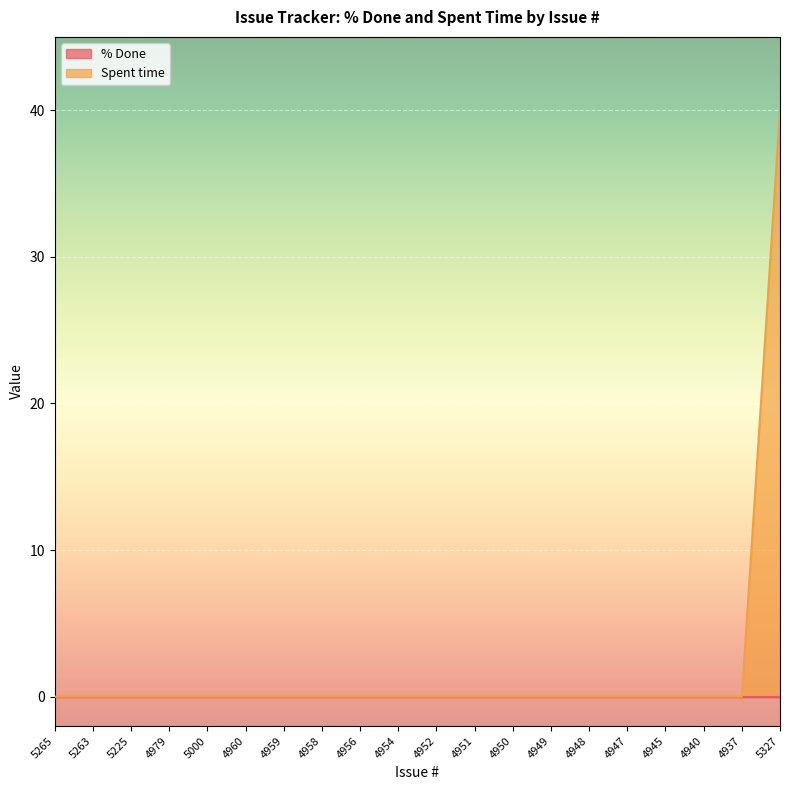

True or false: the data has more than 2 interior local peaks.

False